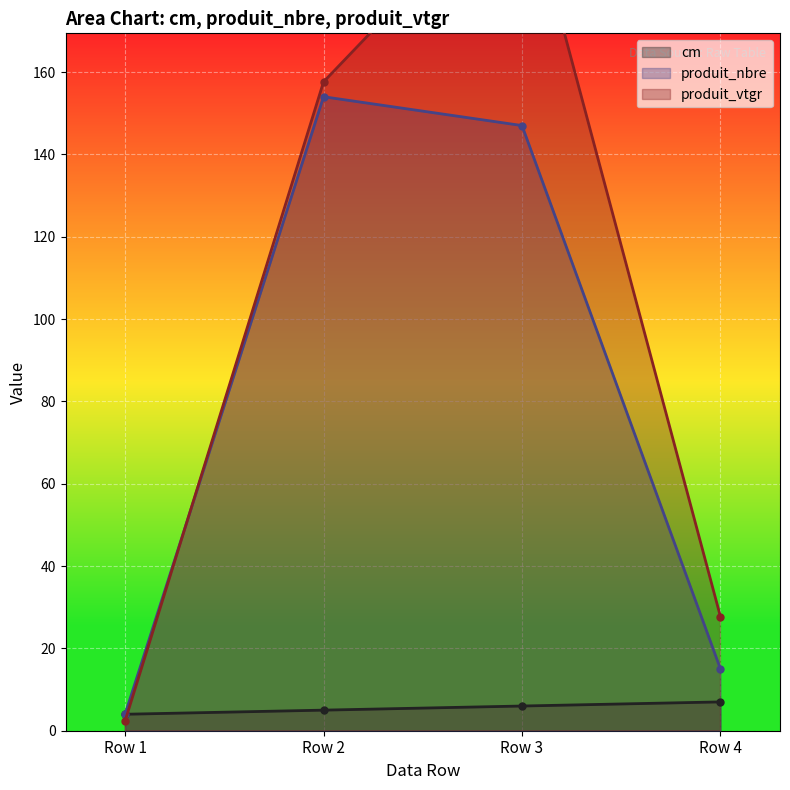

What is the lowest value of the produit_vtgr series?

2.3